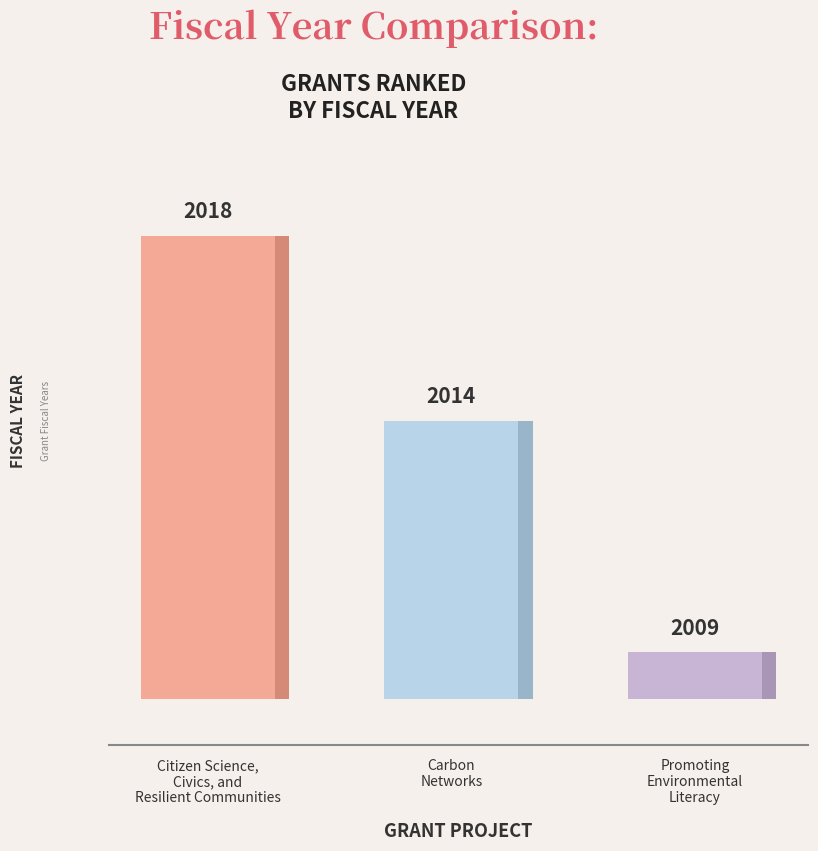

The value at Citizen Science,
Civics, and
Resilient Communities is 2869. True or false?

False